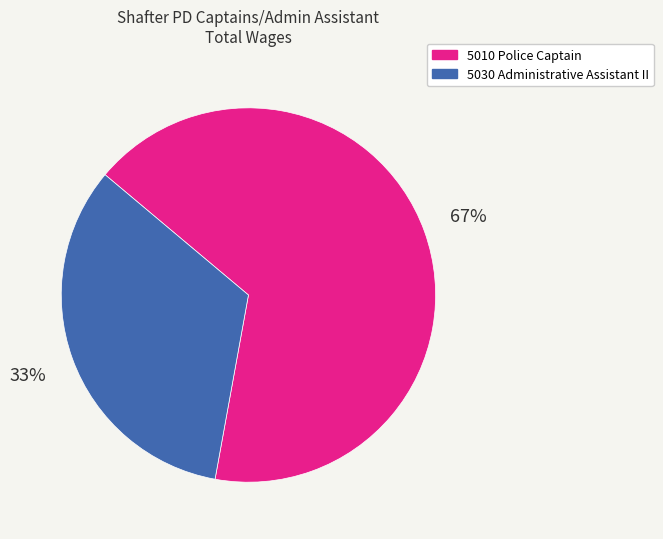

How many slices are in this pie chart?

2